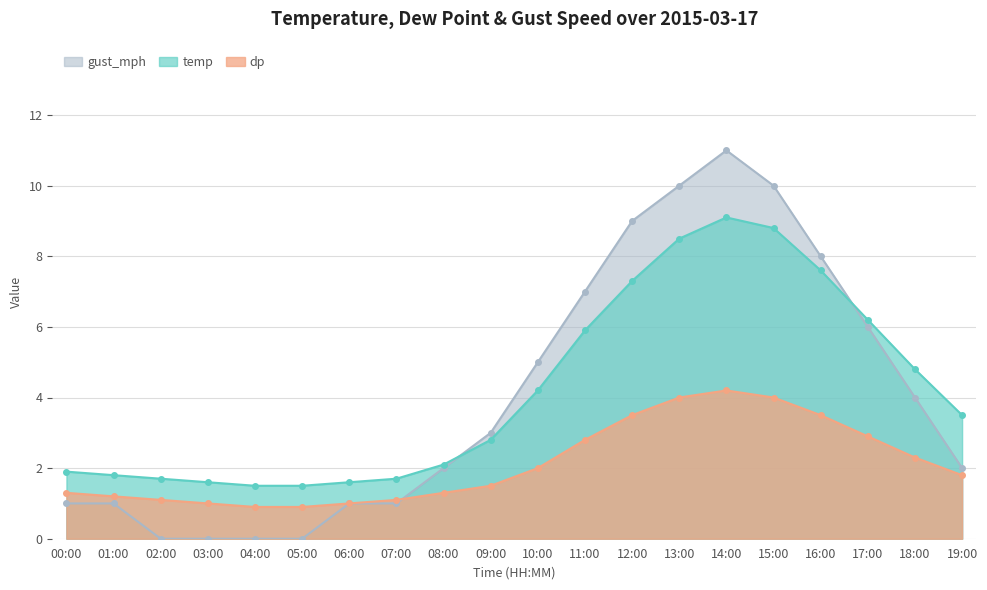

Where is dp nearest to the value 2?

10:00